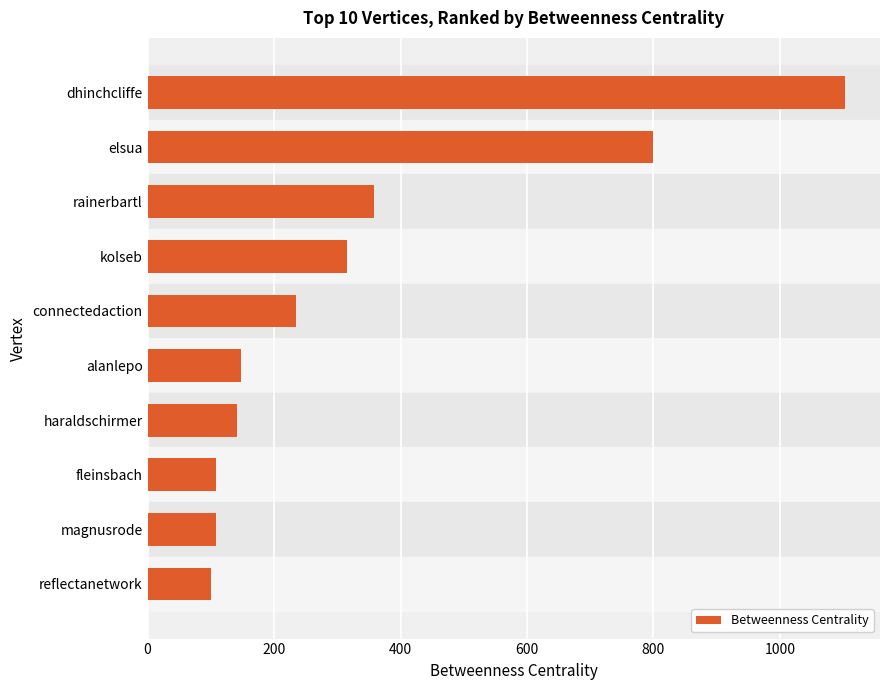

What is the value of the 9th bar from the top?

107.5